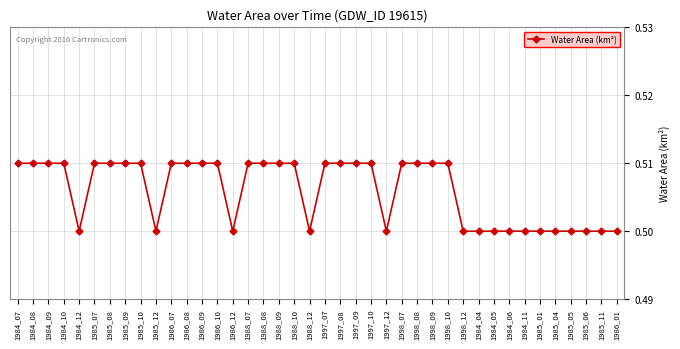

Between 1986_12 and 1988_09, which is larger?

1988_09